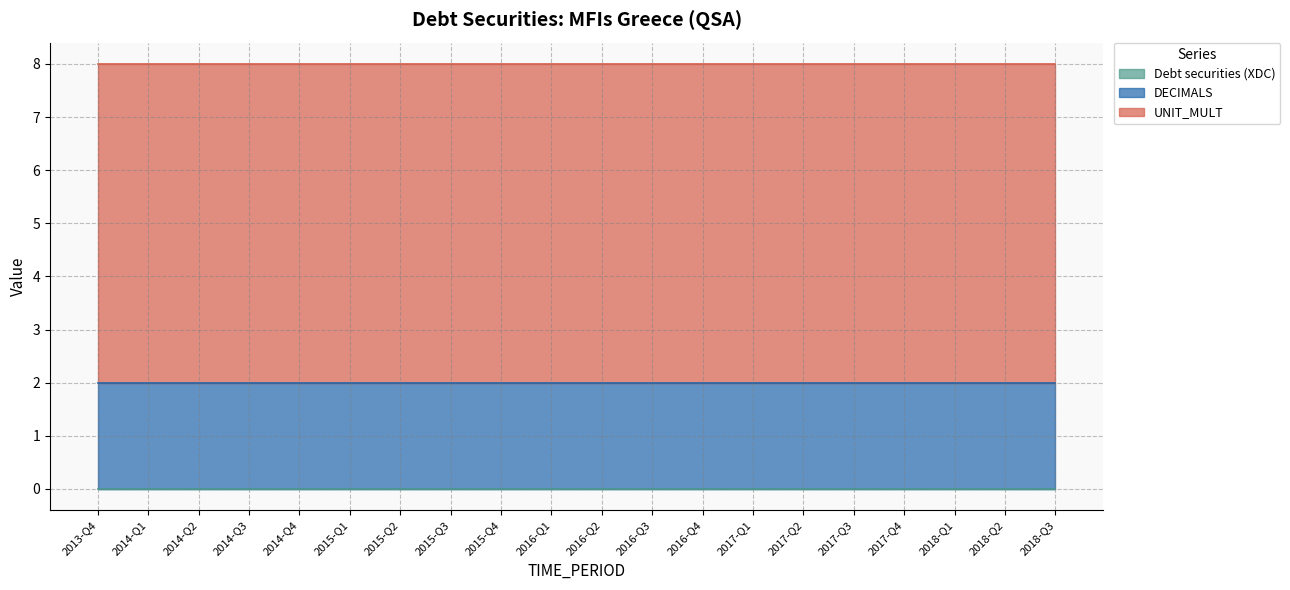

True or false: UNIT_MULT and DECIMALS cross at least once.

False